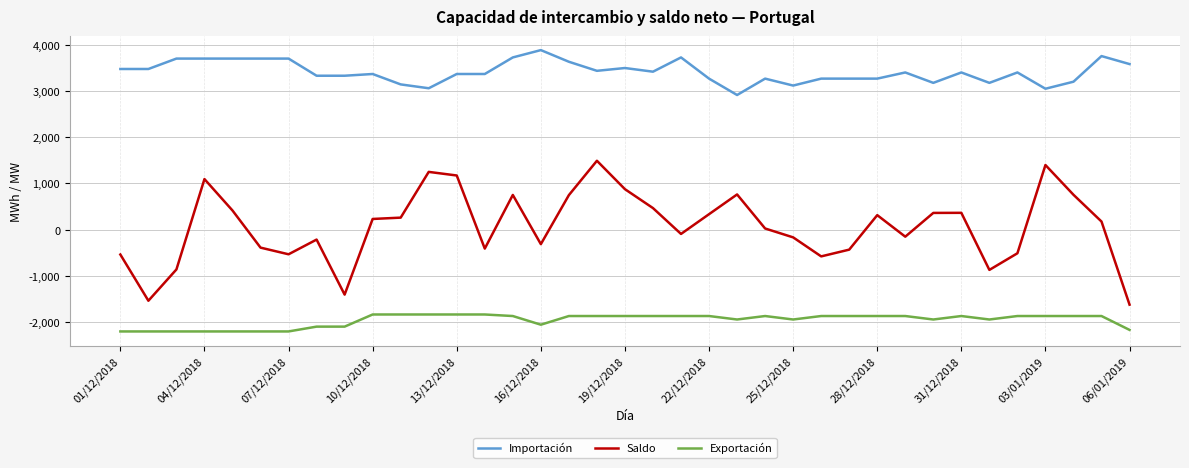

What is the difference between the maximum and minimum values in the Saldo series?

3111.5